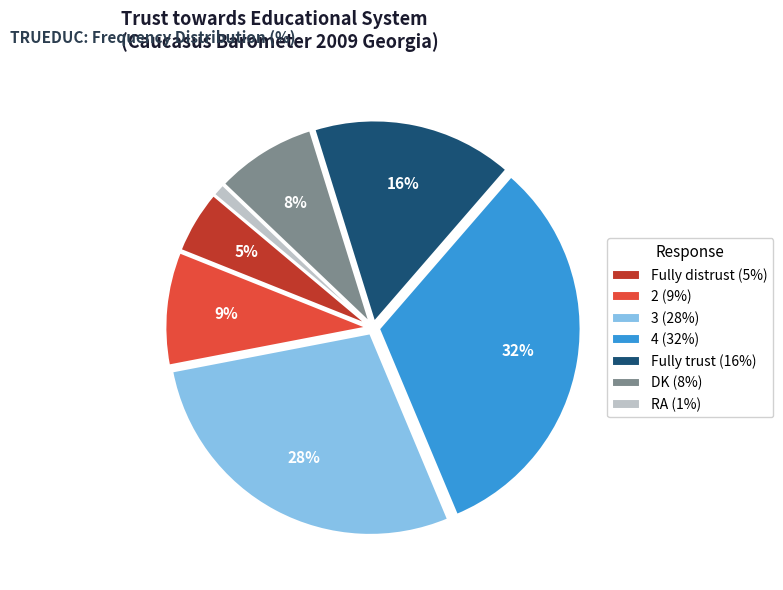

Do Fully trust (16%) and Fully distrust (5%) together represent more than half of the pie?

No